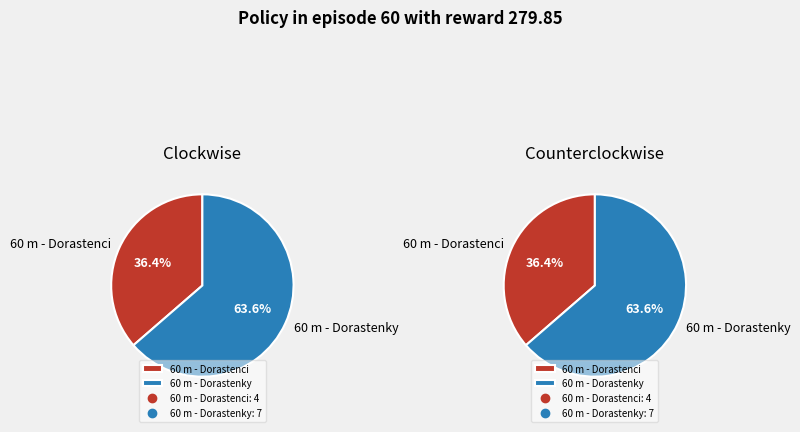

How many segments does this pie chart have?

2